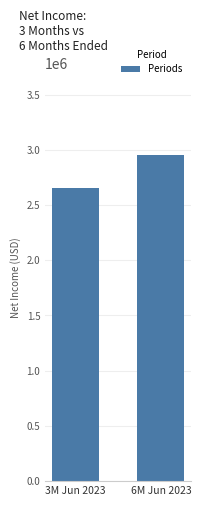

Rank the categories by value from highest to lowest.

6M Jun 2023, 3M Jun 2023